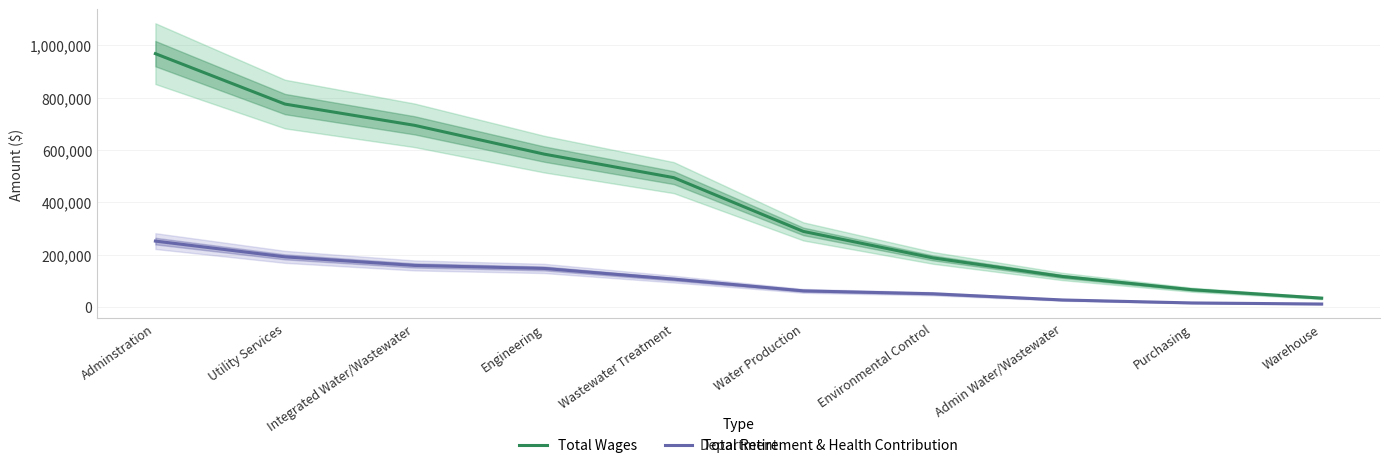

Does the chart have visible grid lines?

Yes